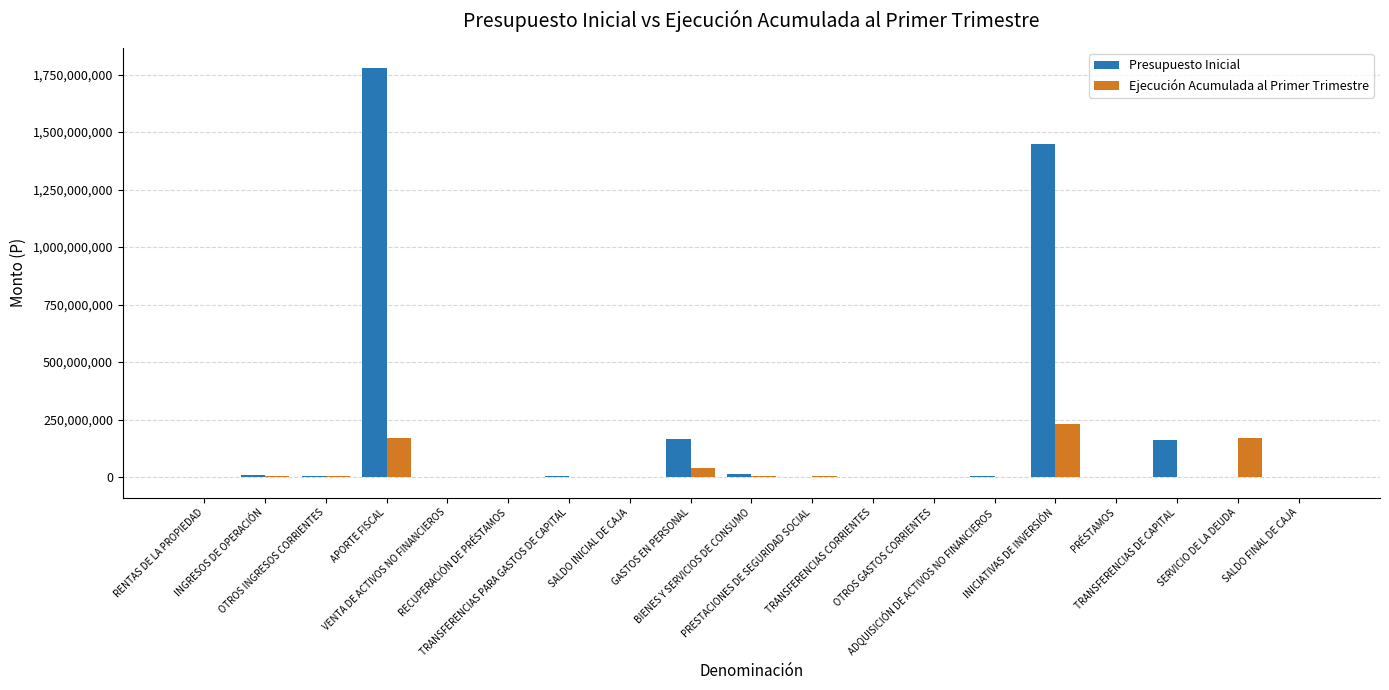

What is the maximum value shown in the chart?

1776456562